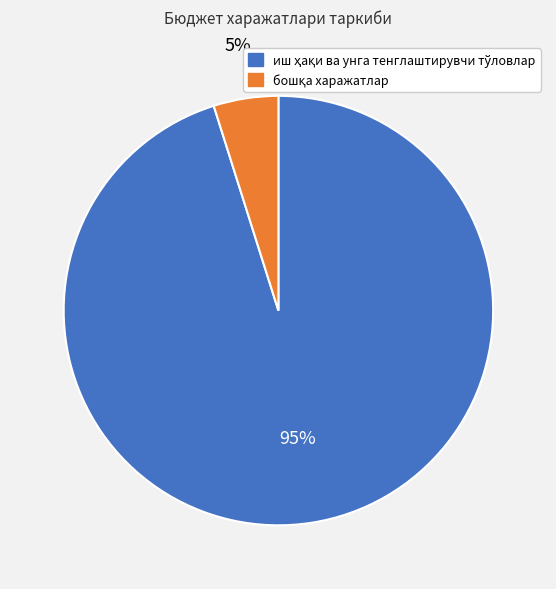

How many slices are in this pie chart?

2